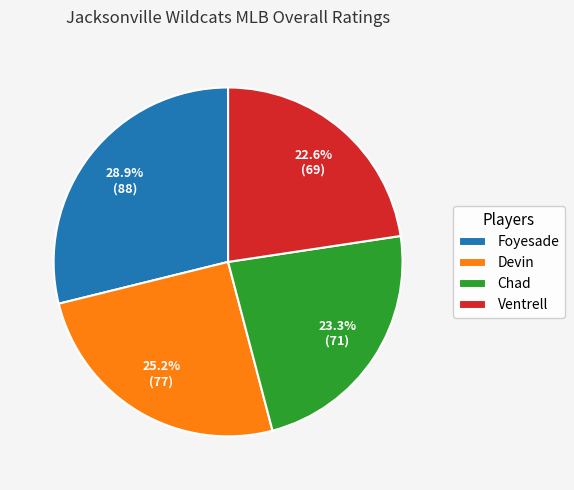

How many segments does this pie chart have?

4